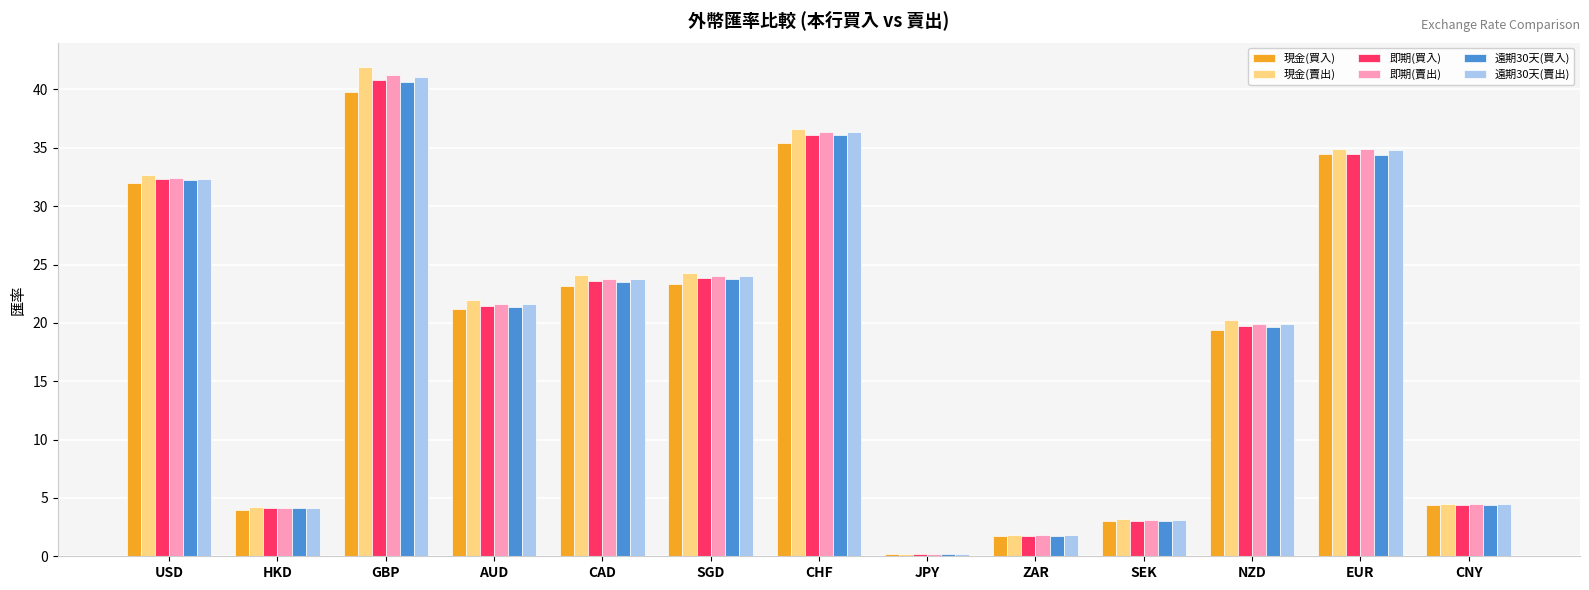

Which series has the widest spread of values?

現金(賣出)